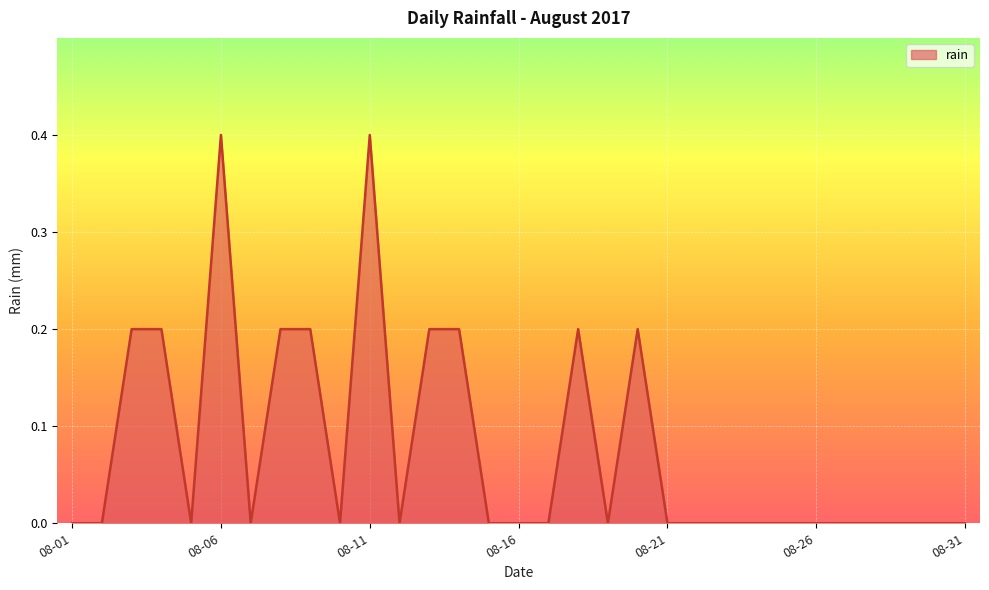

What is the maximum value shown in the chart?

0.4